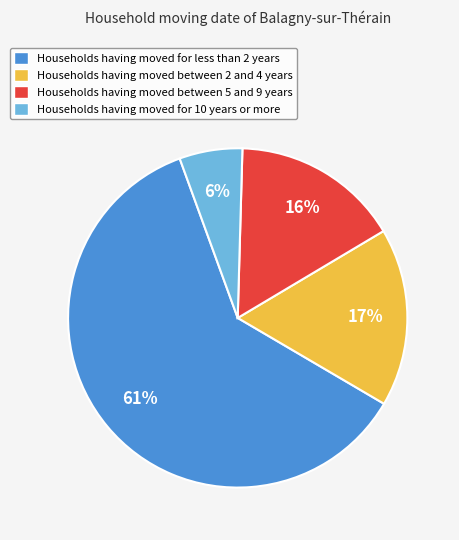

Rank the categories by value from highest to lowest.

Households having moved for less than 2 years, Households having moved between 2 and 4 years, Households having moved between 5 and 9 years, Households having moved for 10 years or more